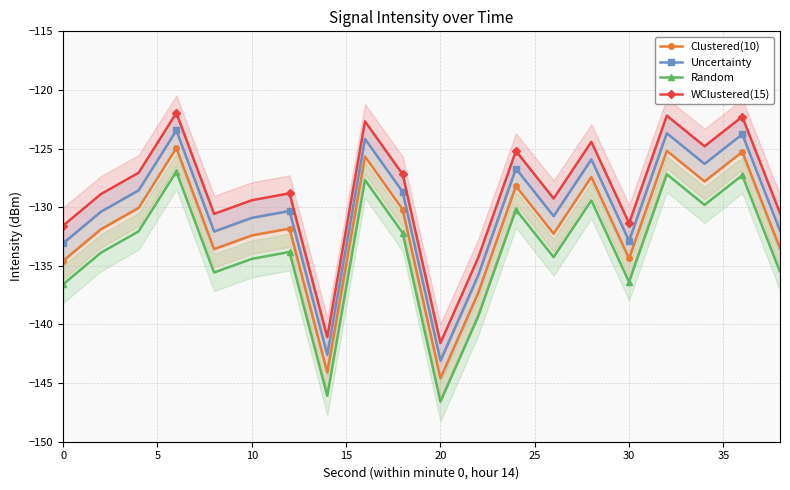

What are all the series names shown in the legend?

Clustered(10), Uncertainty, Random, WClustered(15)